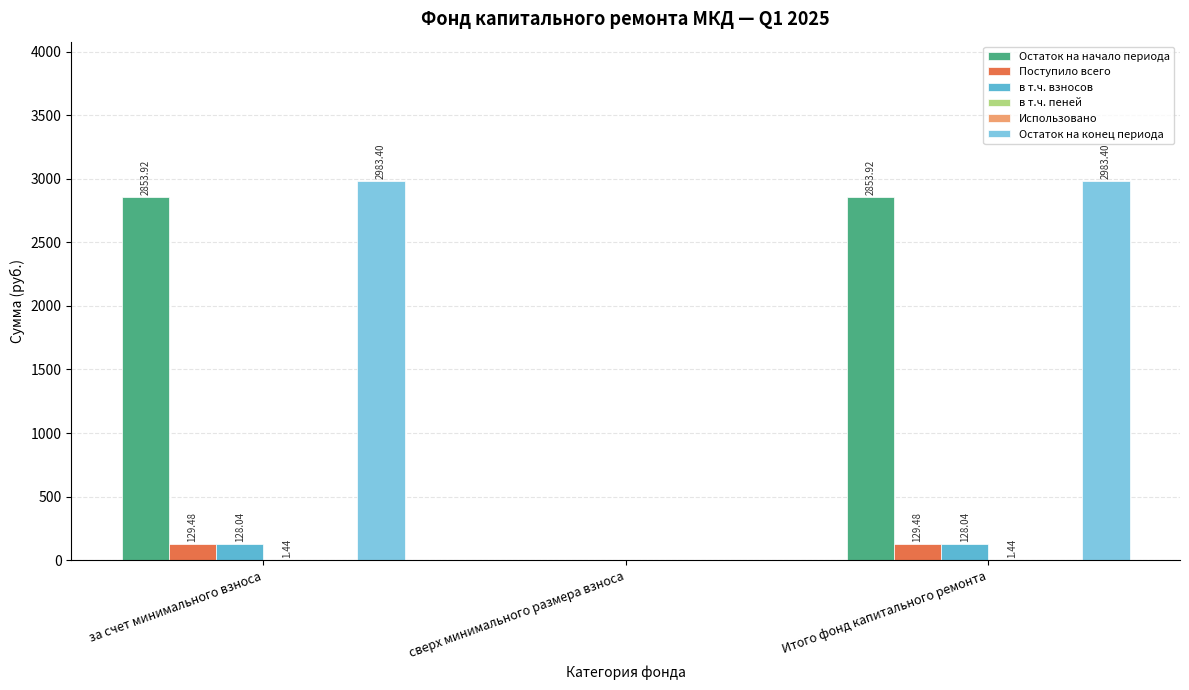

What is the sum of all Поступило всего values?

259.0